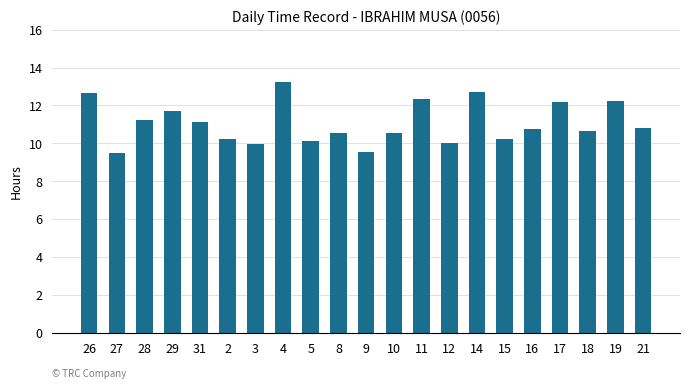

What is the average value?

11.1